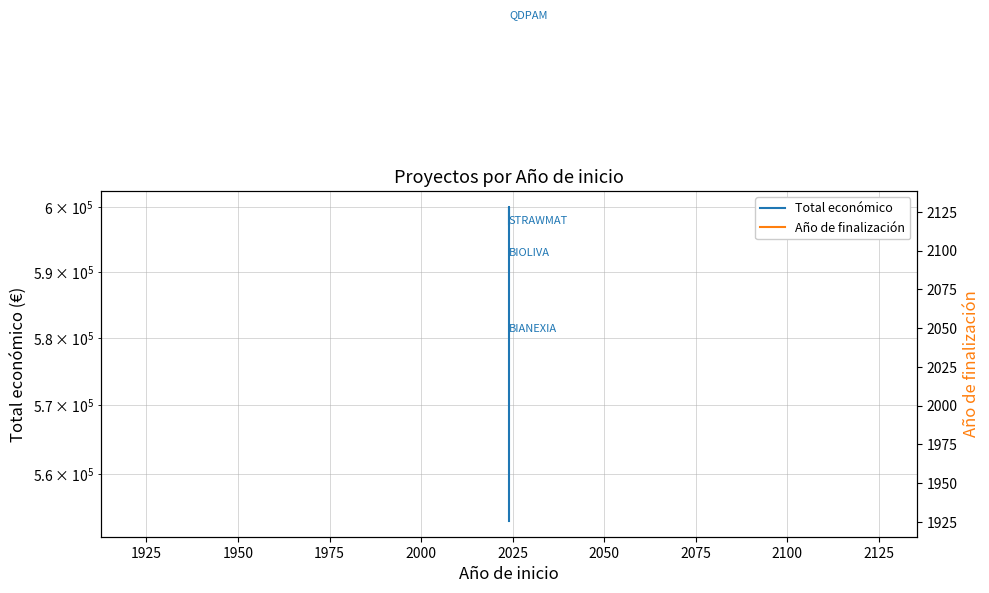

How many interior local peaks does the Total económico series have?

1